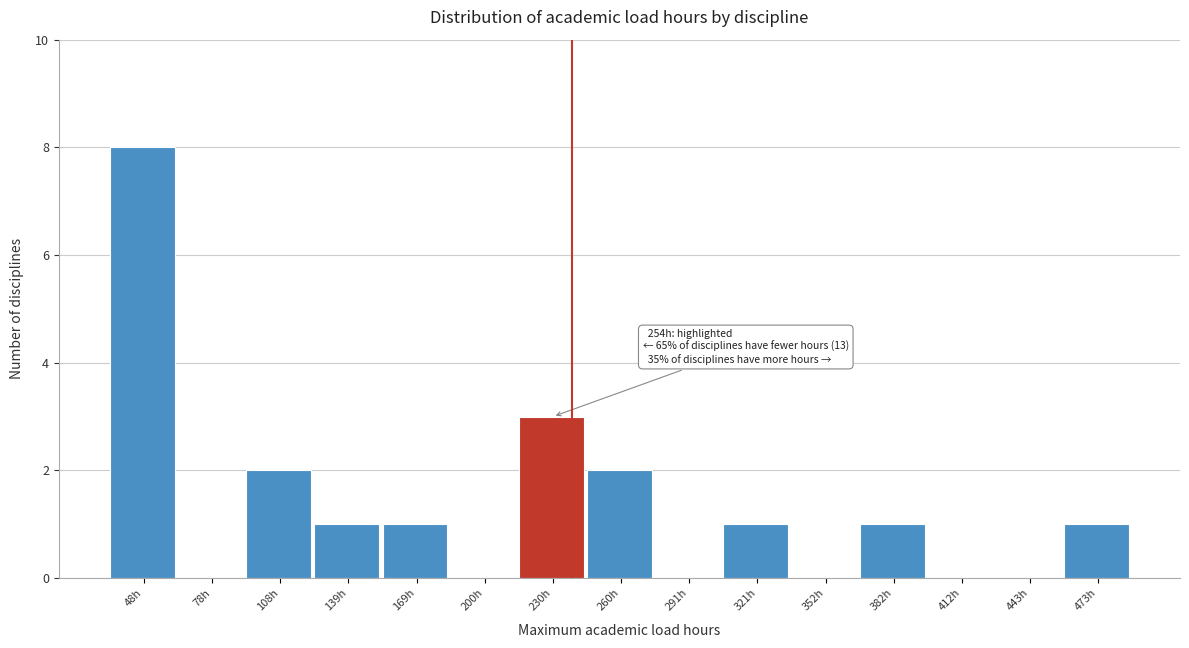

Reading right to left, extract all data points from this chart.

473h=1	443h=0	412h=0	382h=1	352h=0	321h=1	291h=0	260h=2	230h=3	200h=0	169h=1	139h=1	108h=2	78h=0	48h=8